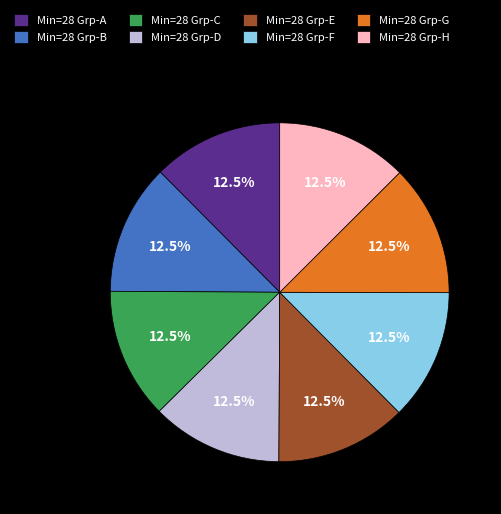

Approximately how many times larger is the value at Min=28 Grp-F compared to Min=28 Grp-C?

1.0